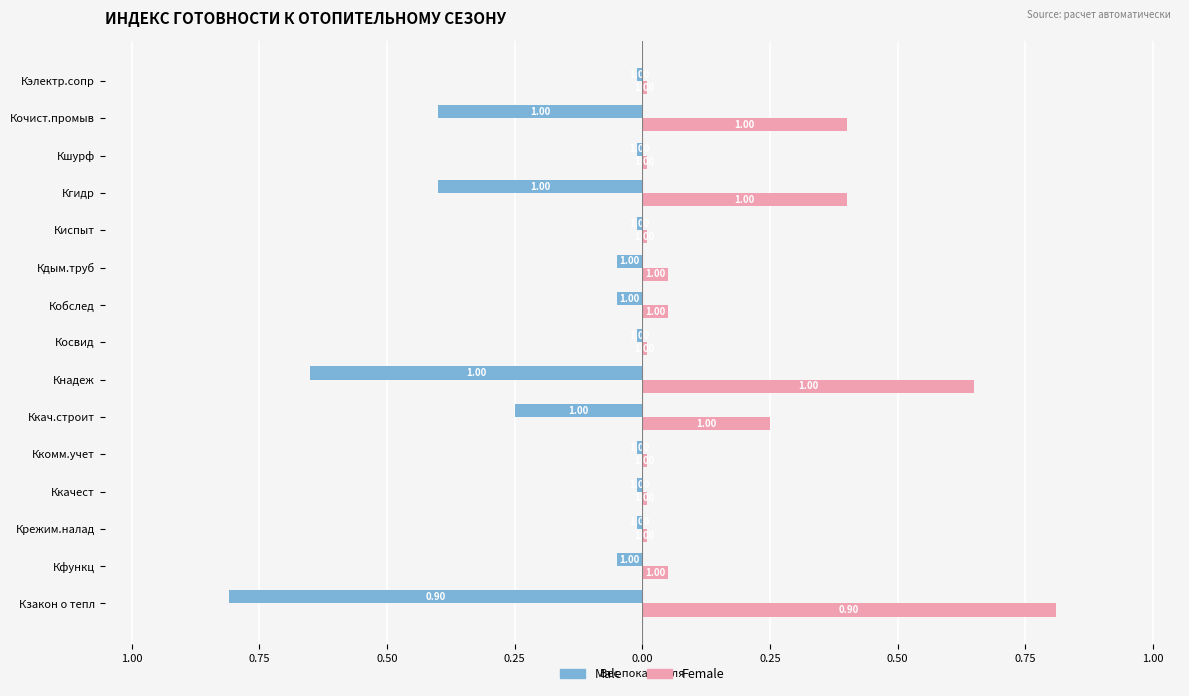

At how many categories does at least one series exceed 0?

15